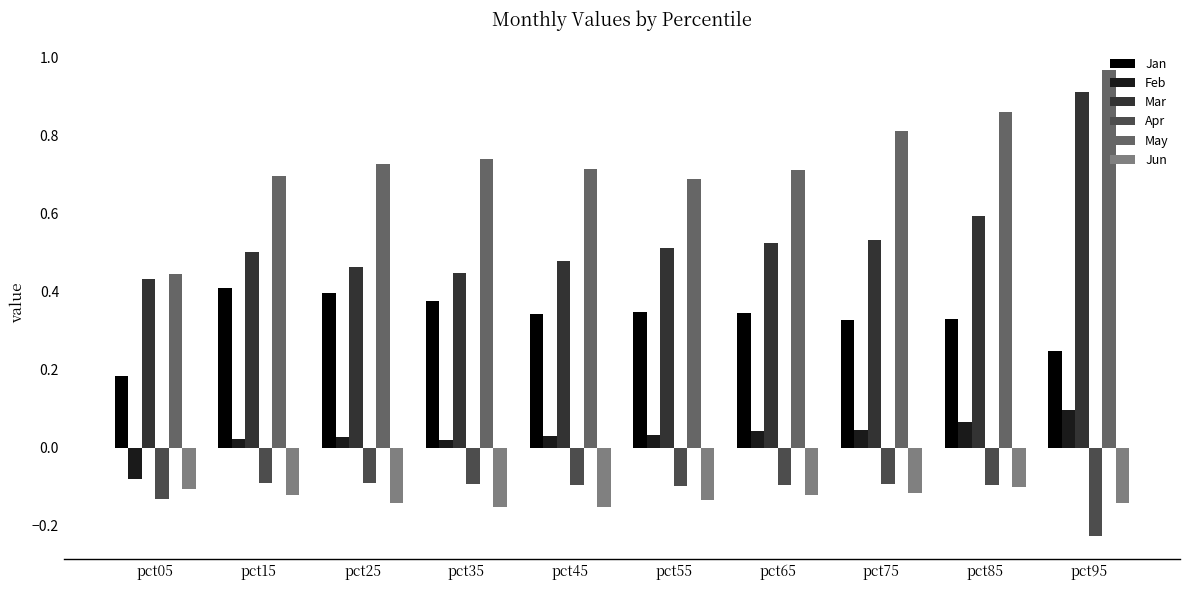

At which label does Mar reach its peak?

pct95